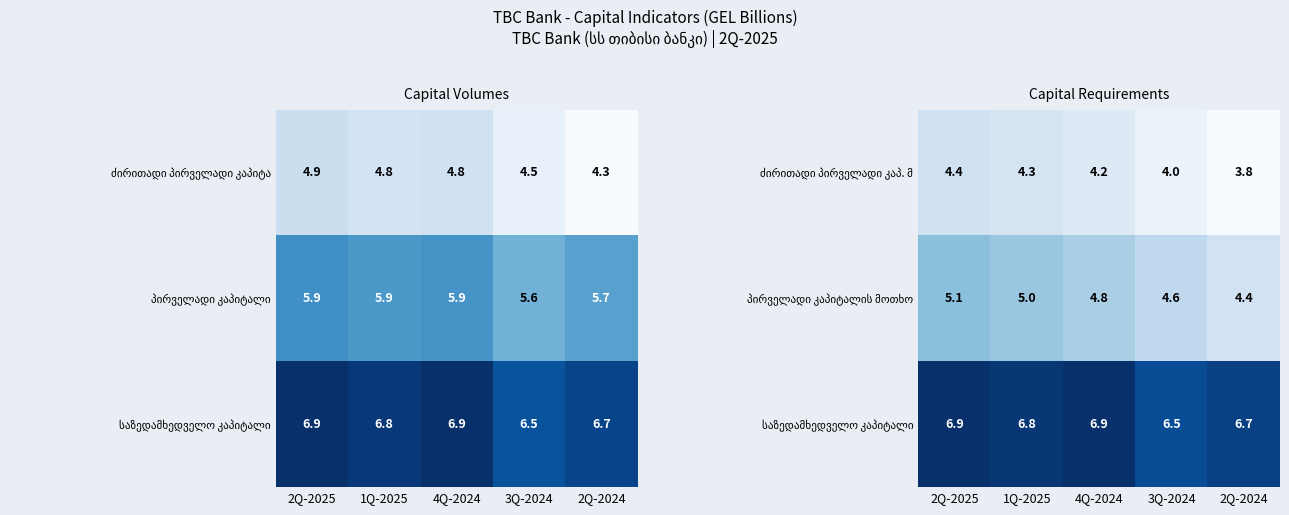

What is the spread (max minus min) of values at 4Q-2024?

2.7